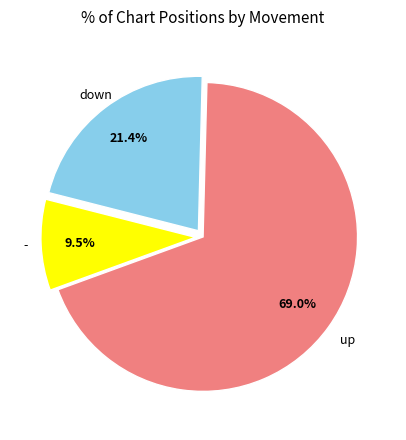

Is there any slice that represents more than half of the pie?

Yes